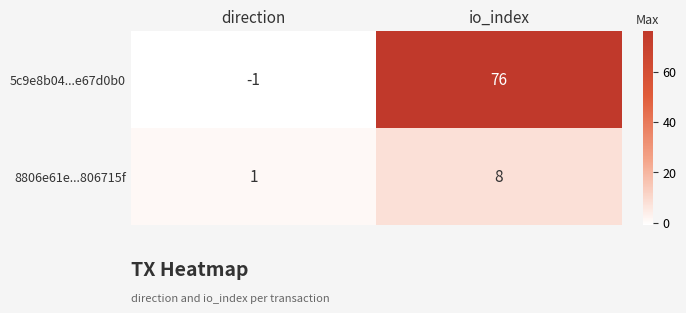

What is the difference between the highest and lowest values at io_index?

68